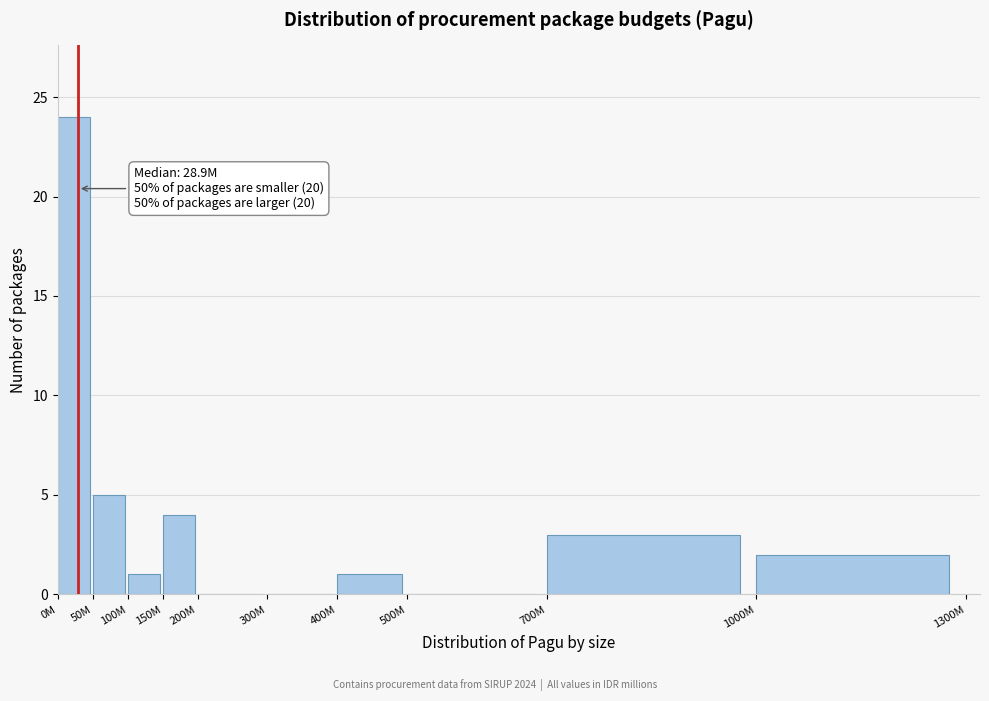

Reading right to left, extract all data points from this chart.

1000M=2	700M=3	500M=0	400M=1	300M=0	200M=0	150M=4	100M=1	50M=5	0M=24